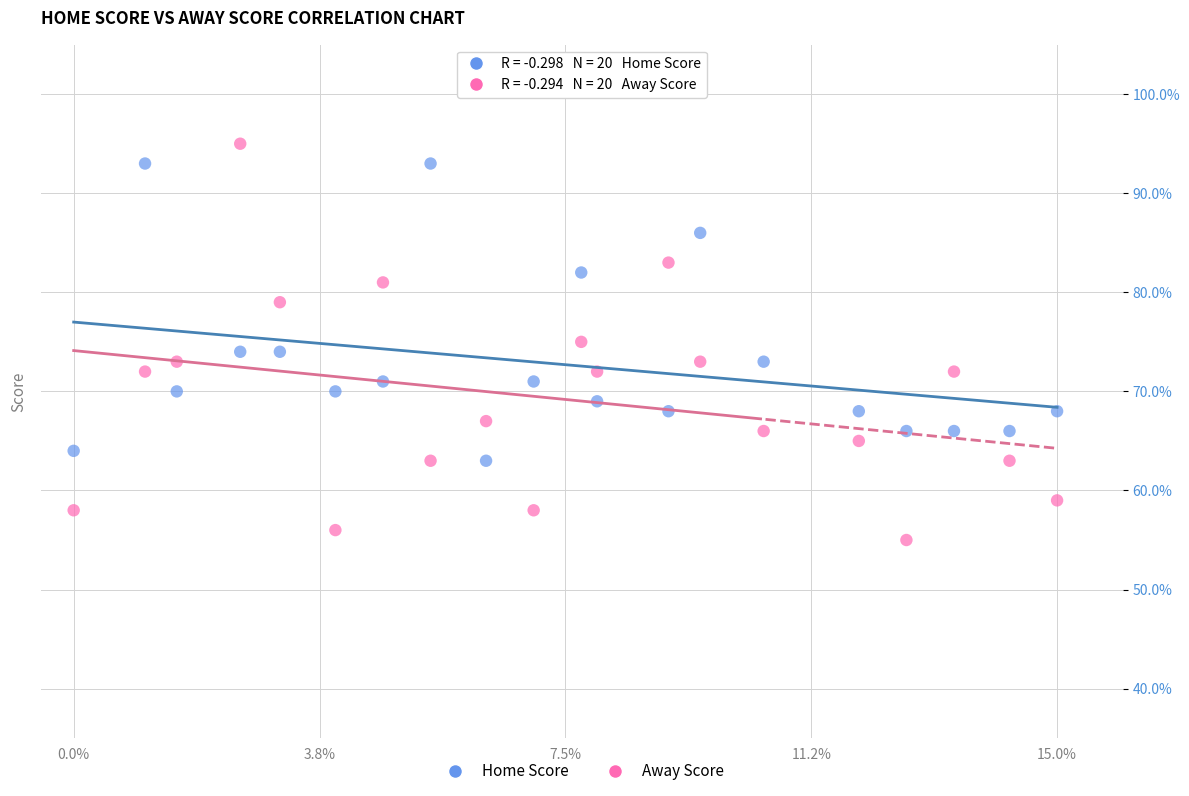

Across all data points, what is the range of Y values (max minus min)?

40